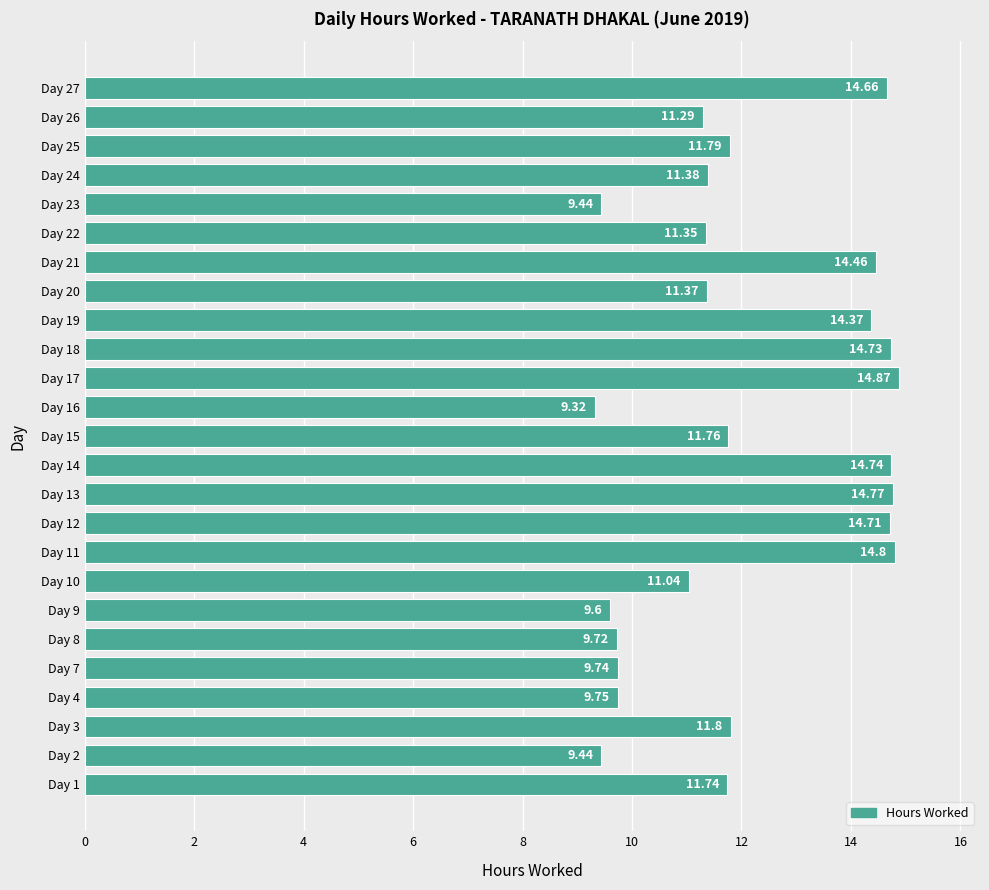

What is the change in value from Day 17 to Day 21?

-0.4